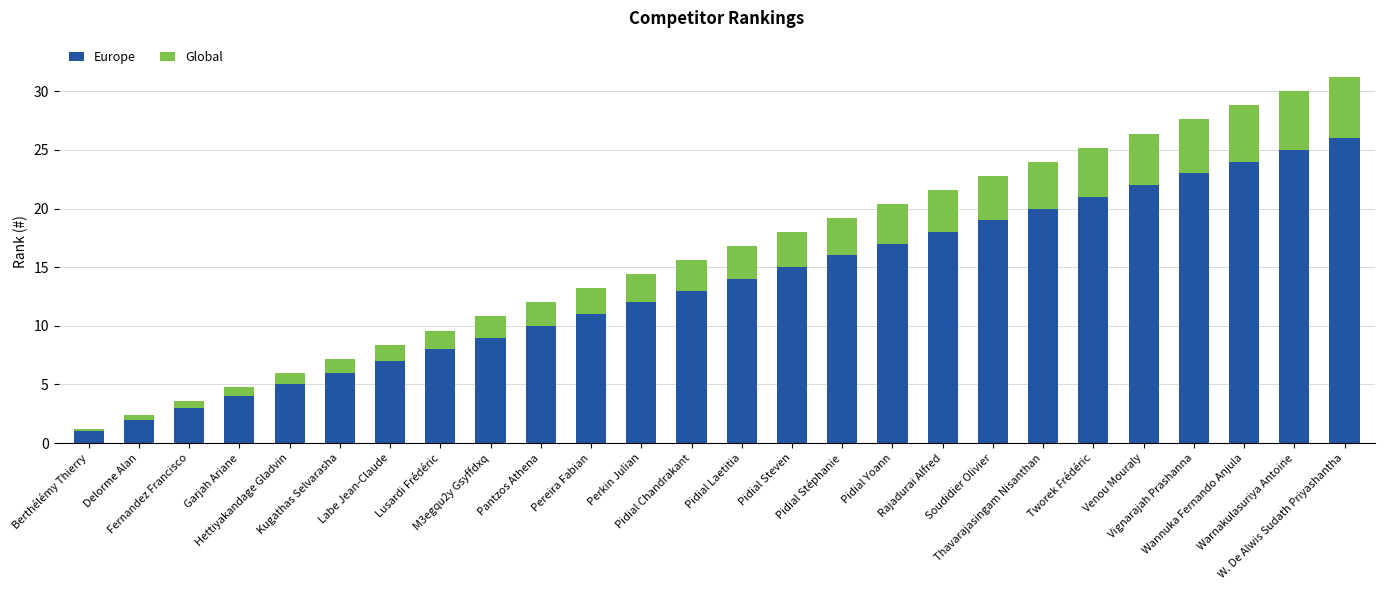

What is the difference between the second highest and minimum values in the Europe series?

24.0